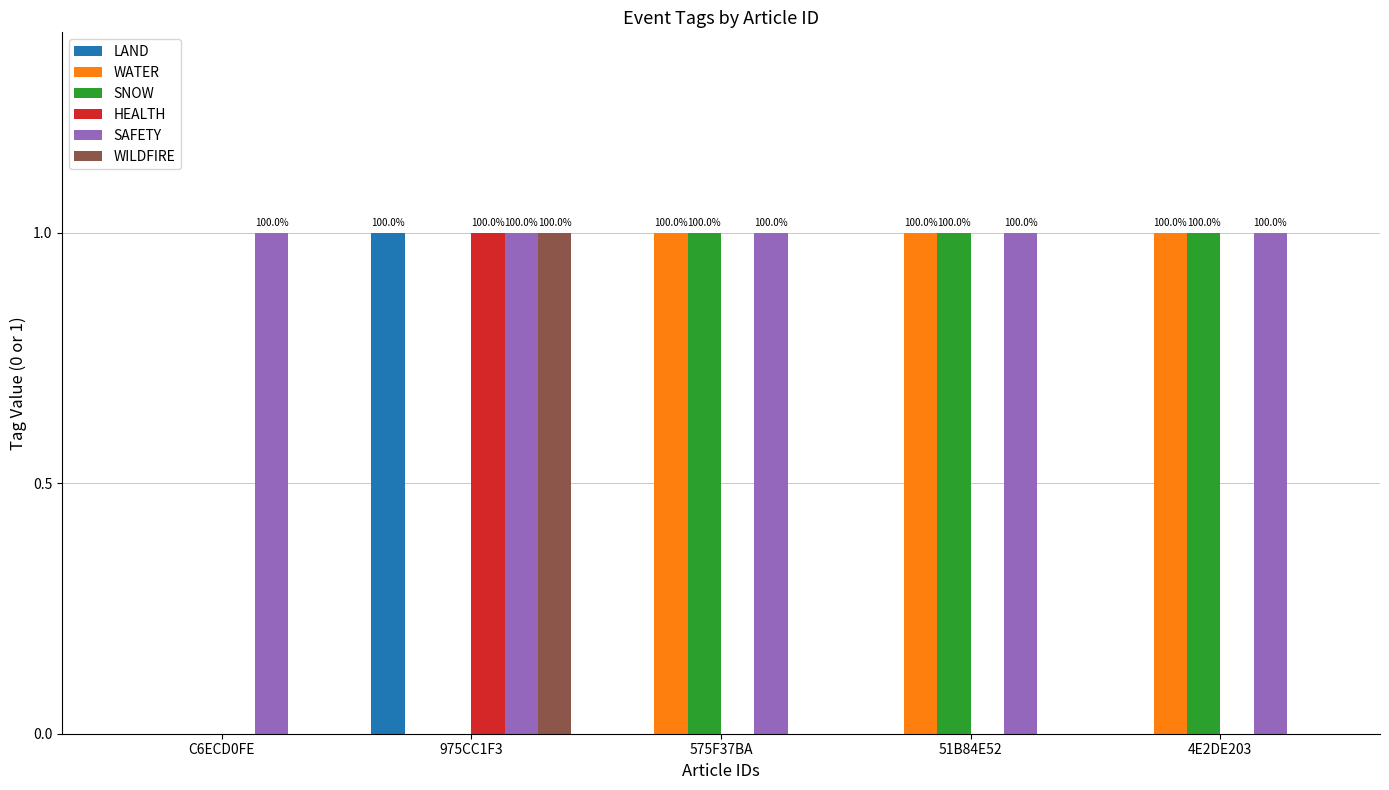

Reading left to right, extract all data points from this chart.

LAND: C6ECD0FE=0	975CC1F3=1	575F37BA=0	51B84E52=0	4E2DE203=0
WATER: C6ECD0FE=0	975CC1F3=0	575F37BA=1	51B84E52=1	4E2DE203=1
SNOW: C6ECD0FE=0	975CC1F3=0	575F37BA=1	51B84E52=1	4E2DE203=1
HEALTH: C6ECD0FE=0	975CC1F3=1	575F37BA=0	51B84E52=0	4E2DE203=0
SAFETY: C6ECD0FE=1	975CC1F3=1	575F37BA=1	51B84E52=1	4E2DE203=1
WILDFIRE: C6ECD0FE=0	975CC1F3=1	575F37BA=0	51B84E52=0	4E2DE203=0